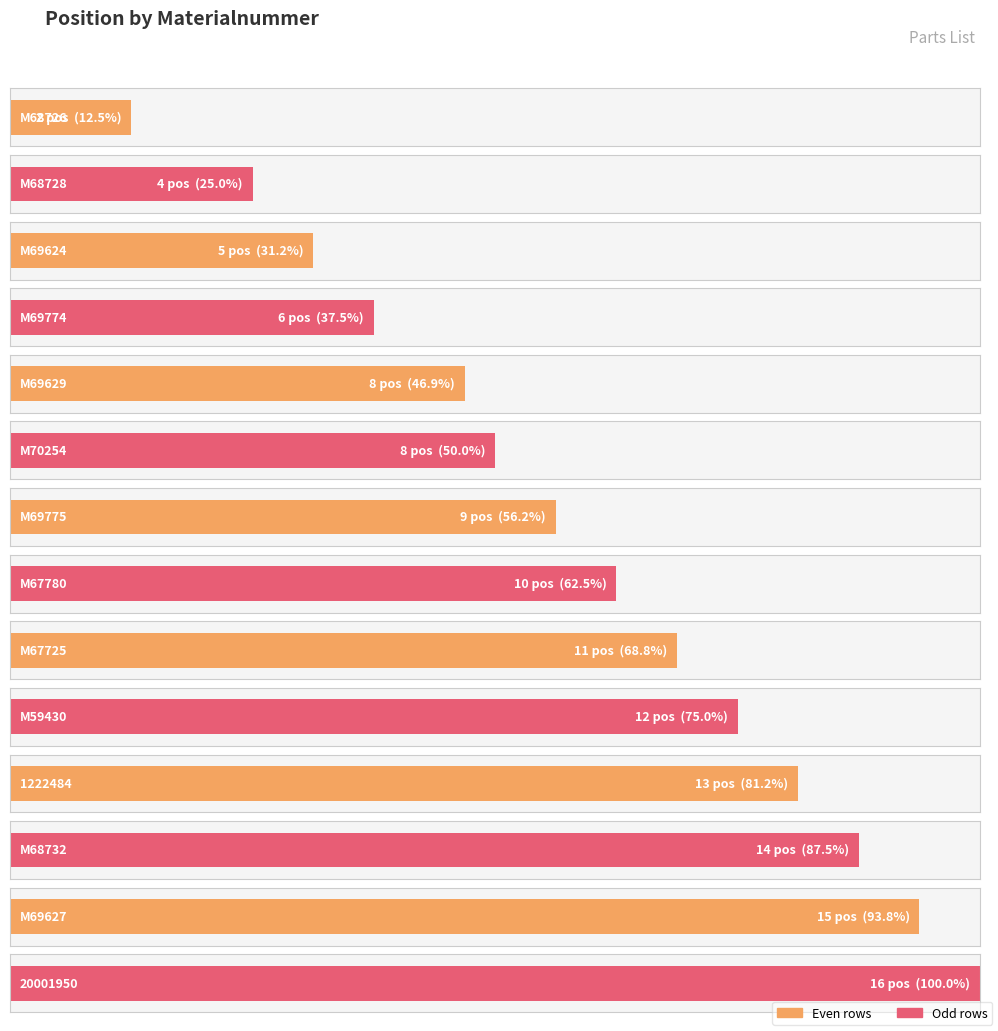

What is the change in value from M68726 to M68728?

+2.0